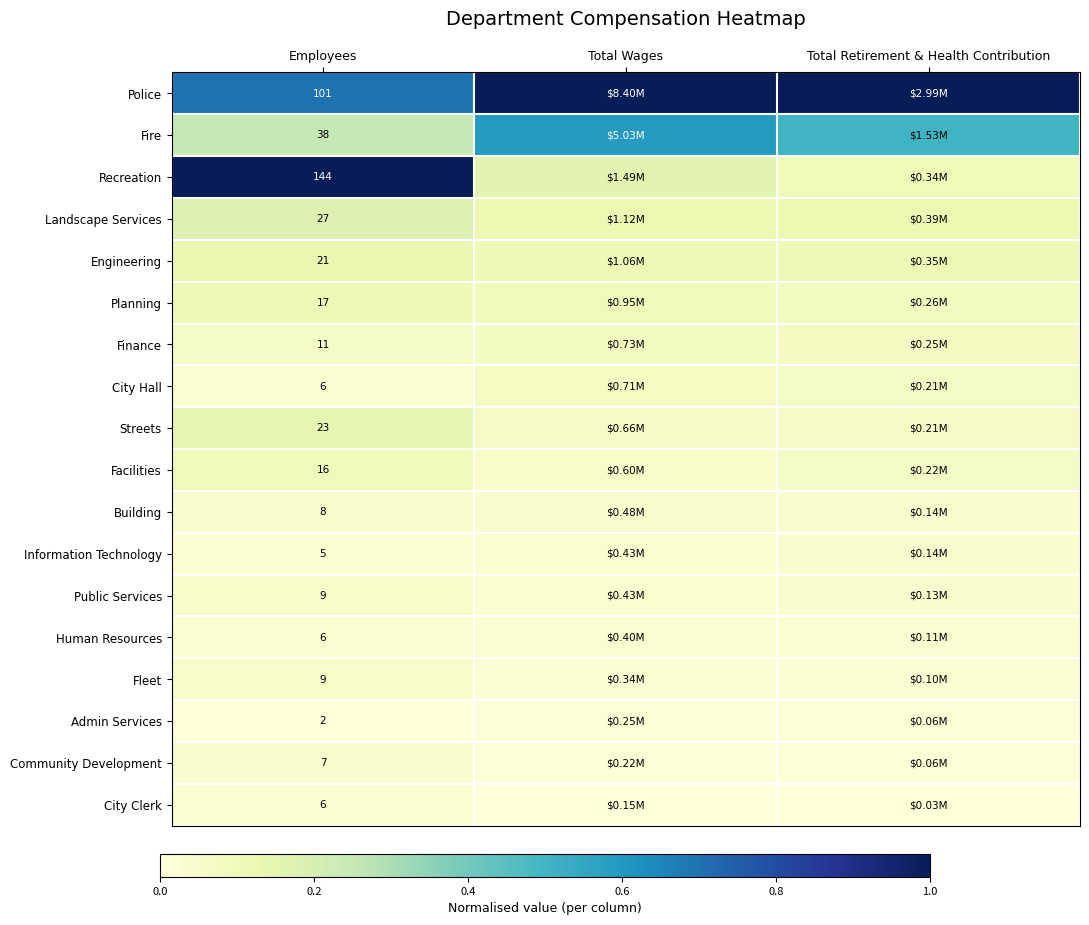

The value of Facilities at Total Wages is 0.1. True or false?

True